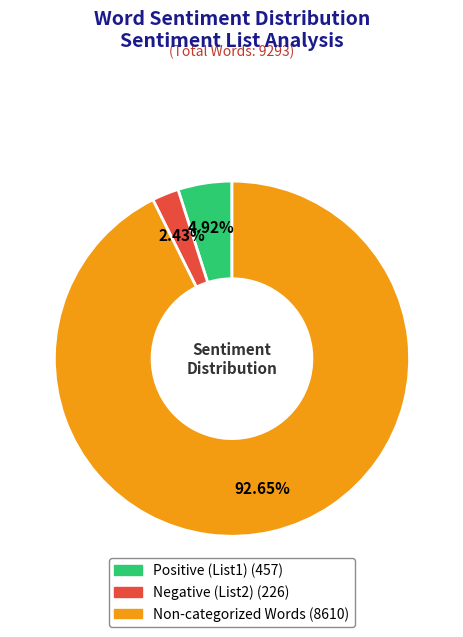

Rank the categories by value from highest to lowest.

Non-categorized Words, Positive (List1), Negative (List2)